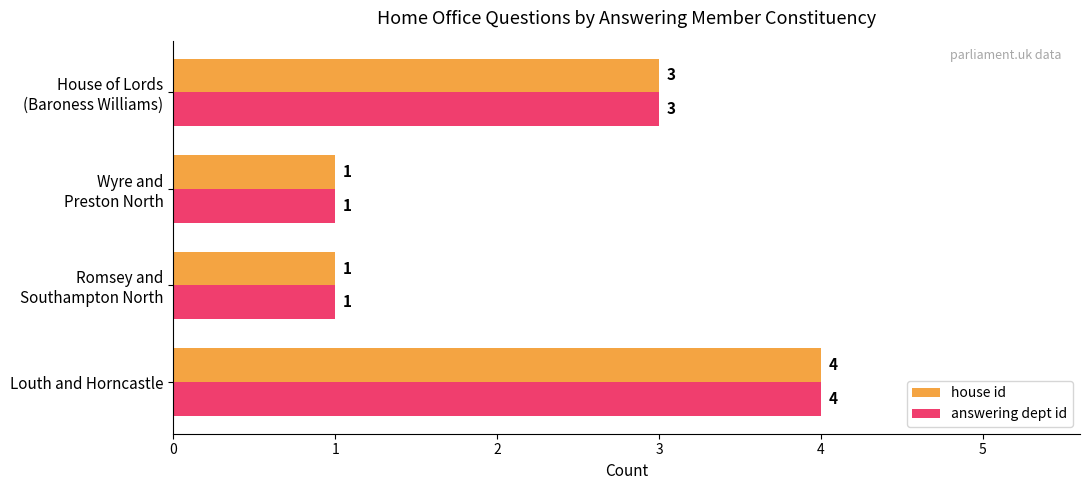

Count the house id values in the range 1 to 4.

4